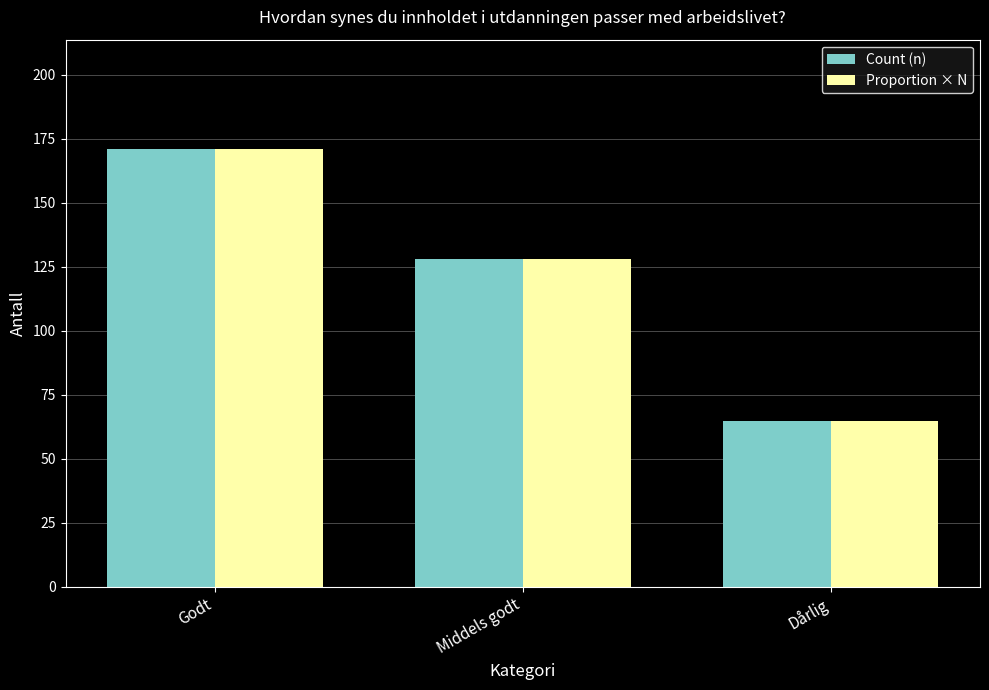

What is the average value of the Count (n) series?

121.3